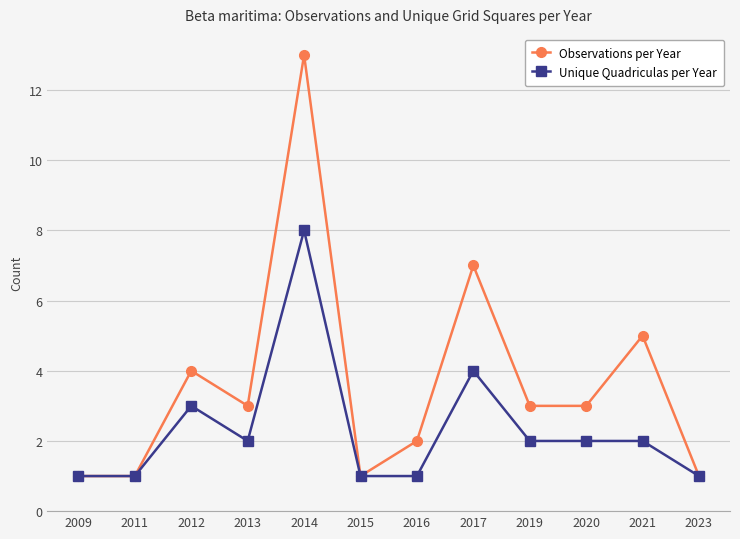

What is the greatest value displayed?

13